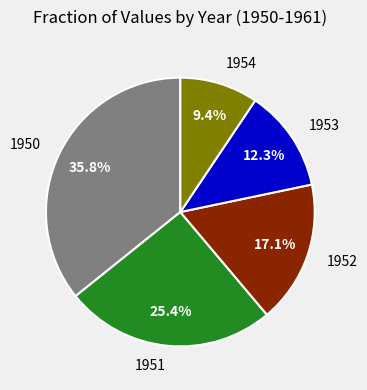

Which slice is the smallest?

1954